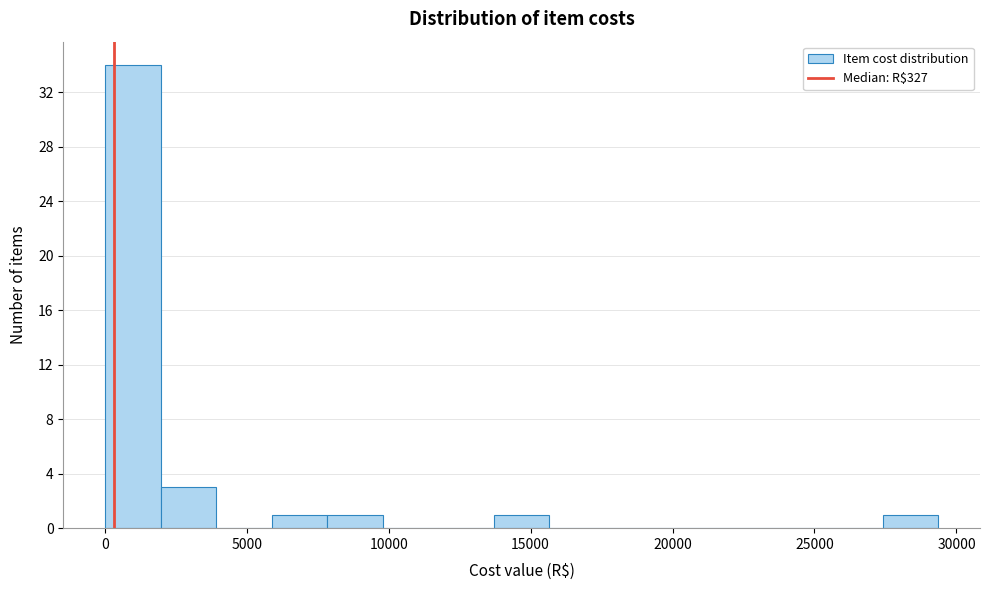

Around what value on the x-axis is the tallest bar? Give the approximate position of its centre, as read against the axis.

1000